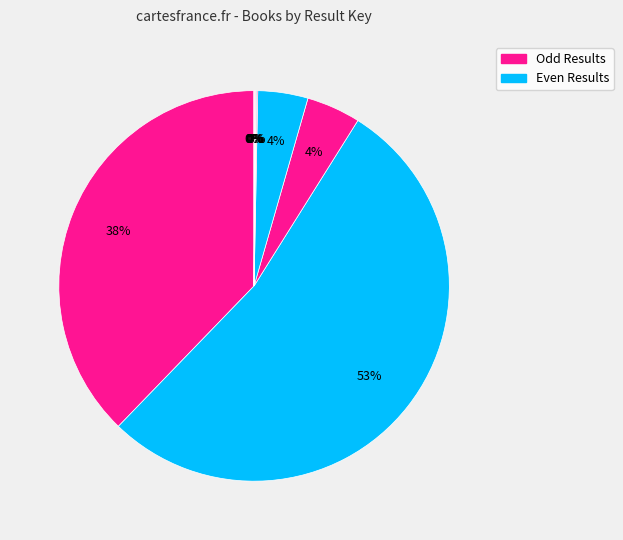

How many slices are in this pie chart?

10